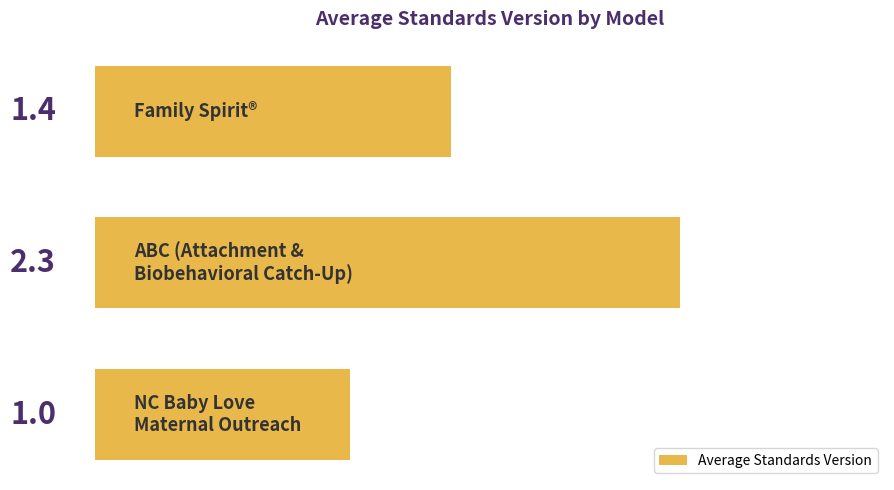

What is the difference between the maximum and minimum values?

1.3